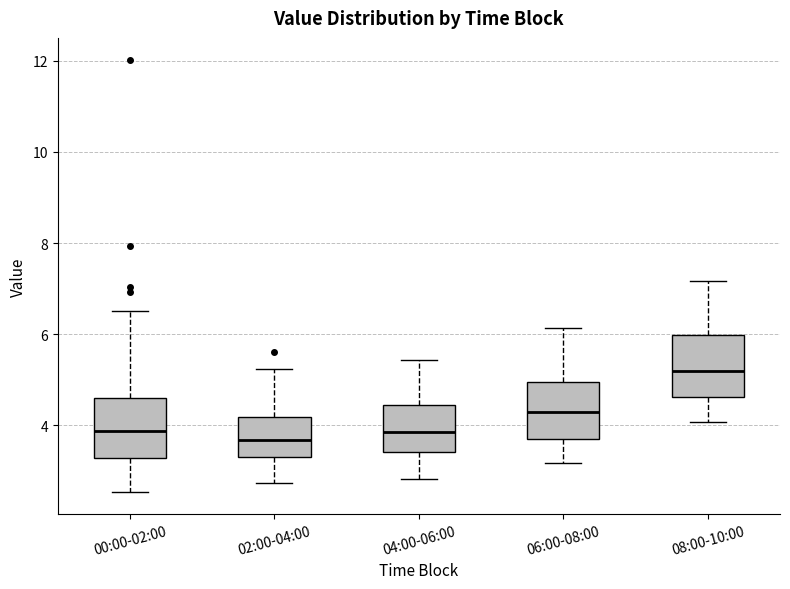

Reading left to right, read every box against the y-axis: the position of its median line, the range the box covers, and the ends of its whiskers. The values are not printed on the chart, so give them approximately, as read against the axis.

00:00-02:00: median 3.8, box 3.2 to 4.6, whiskers 2.6 to 6.6
02:00-04:00: median 3.6, box 3.4 to 4.2, whiskers 2.8 to 5.2
04:00-06:00: median 3.8, box 3.4 to 4.4, whiskers 2.8 to 5.4
06:00-08:00: median 4.4, box 3.8 to 5.0, whiskers 3.2 to 6.2
08:00-10:00: median 5.2, box 4.6 to 6.0, whiskers 4.0 to 7.2